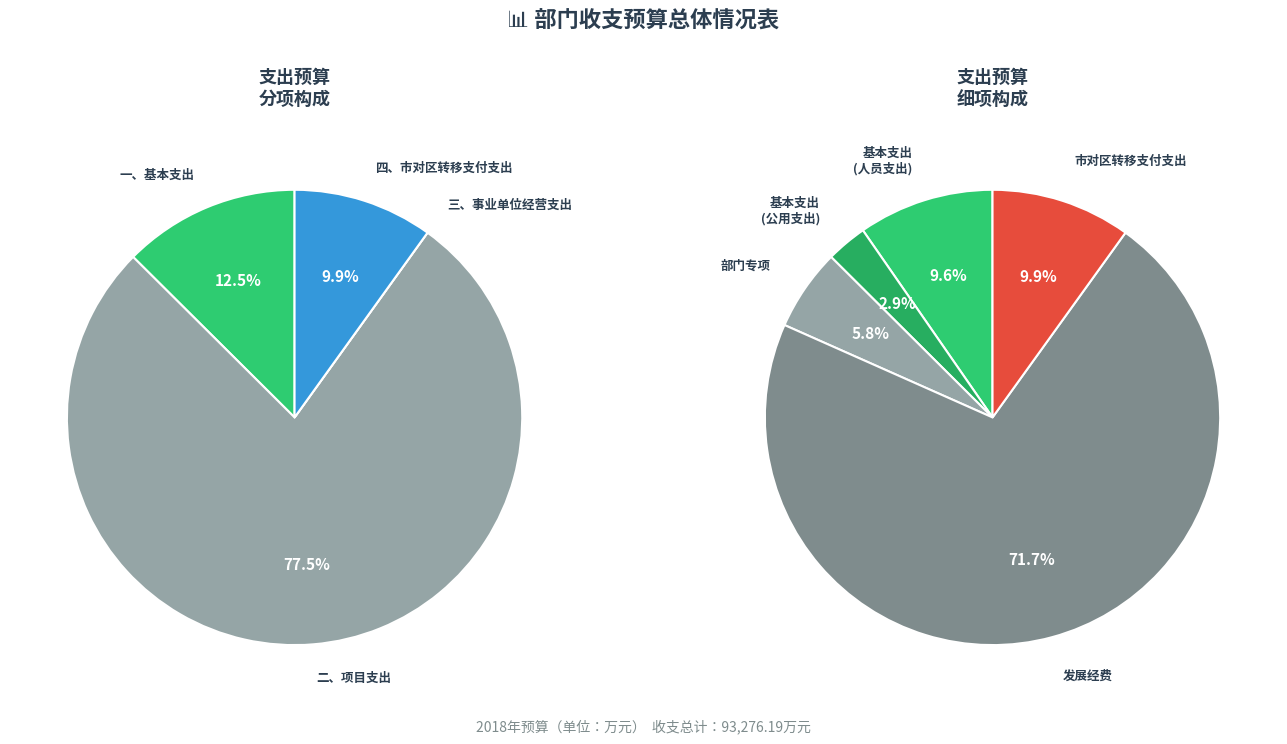

Is 一、基本支出 the majority of the pie?

No